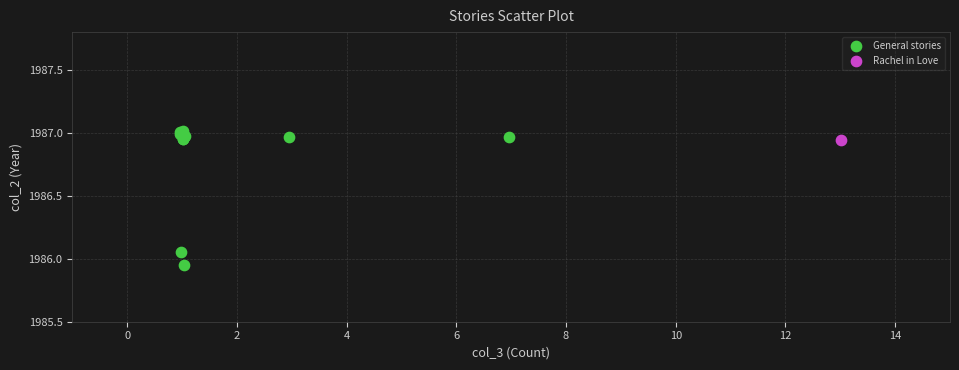

What are all the series names shown in the legend?

General stories, Rachel in Love